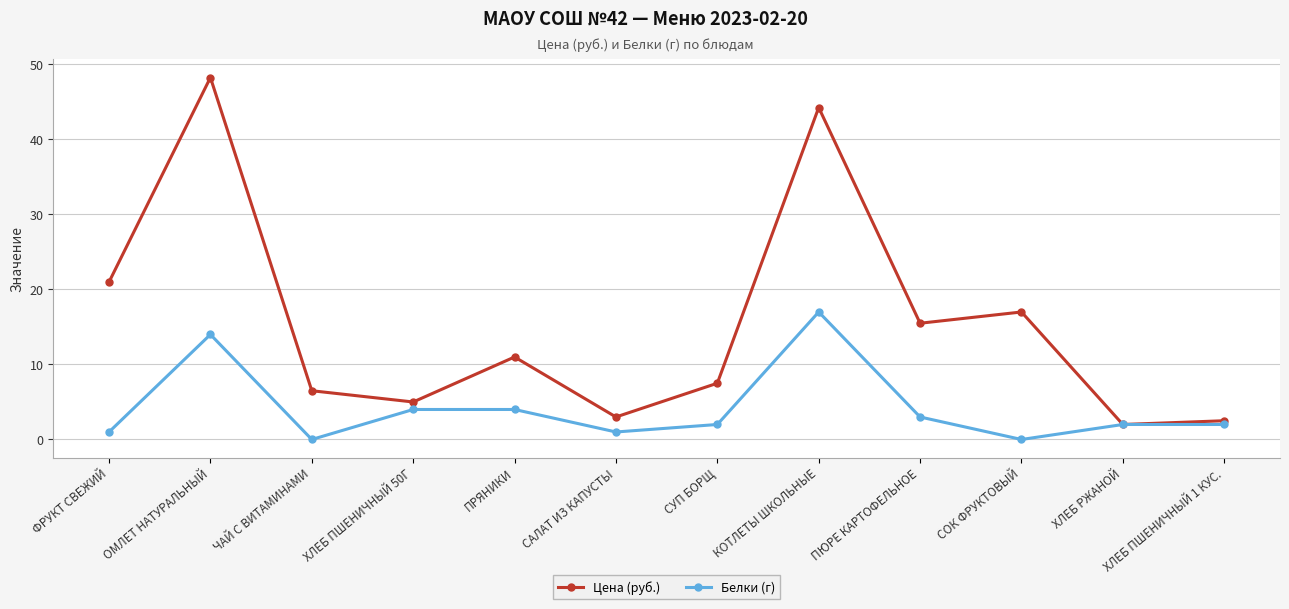

What is the sum of all Белки (г) values?

50.0